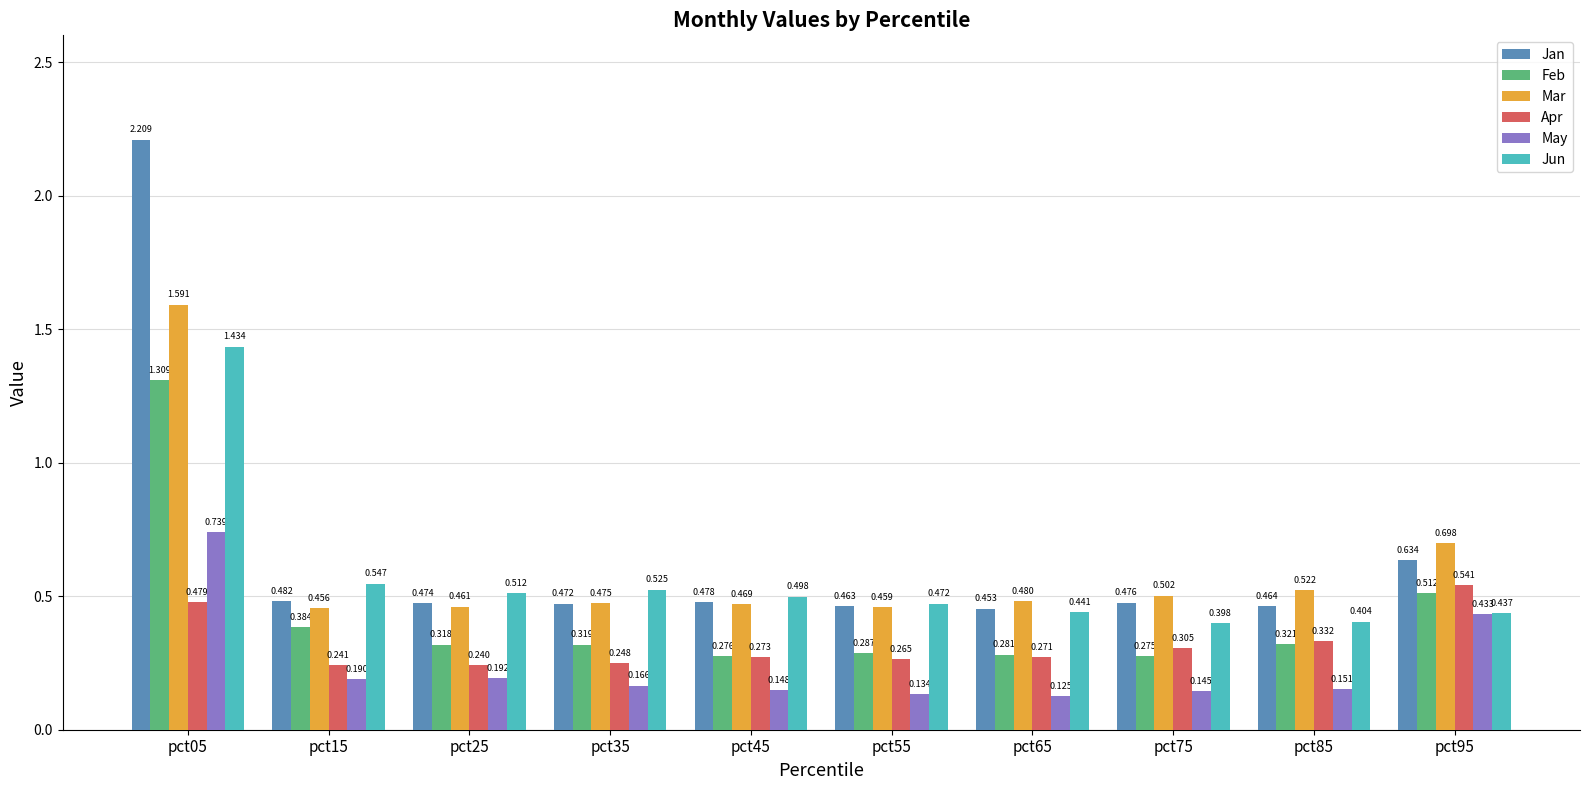

Is the value of Apr at pct05 greater than the value of May at pct35?

Yes